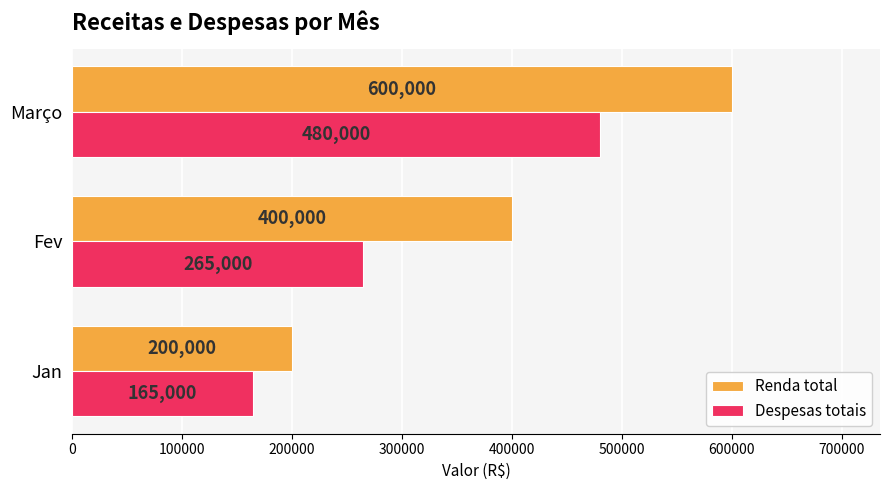

Which category has the lowest value in the Renda total series?

Jan